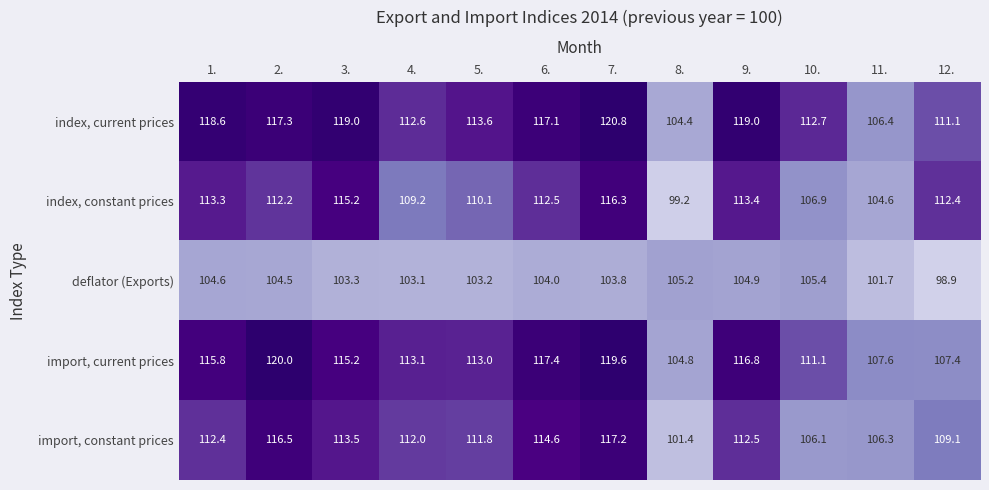

What is the sum of all index, constant prices values?

1325.3